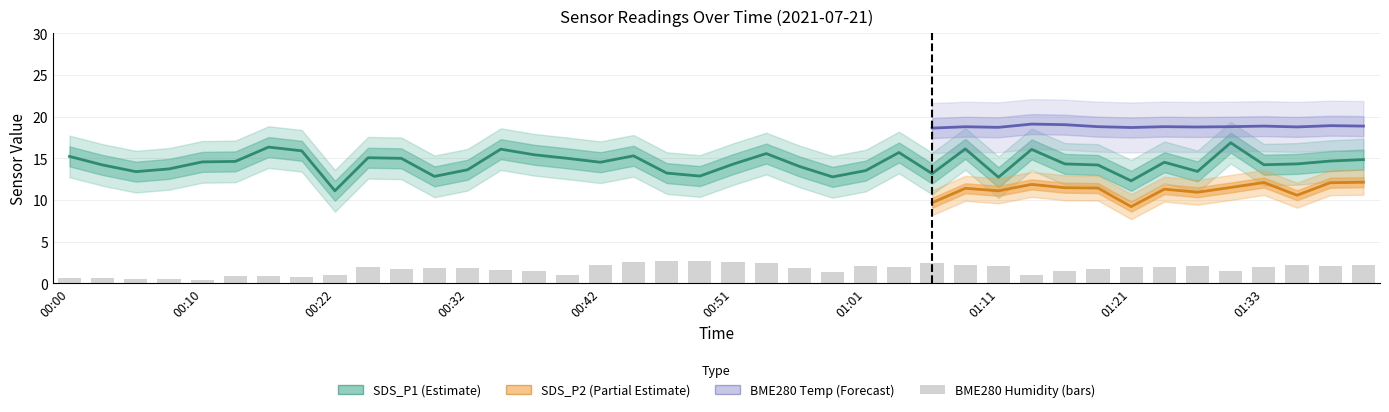

Where does the SDS_P1 series first go above 14?

00:00